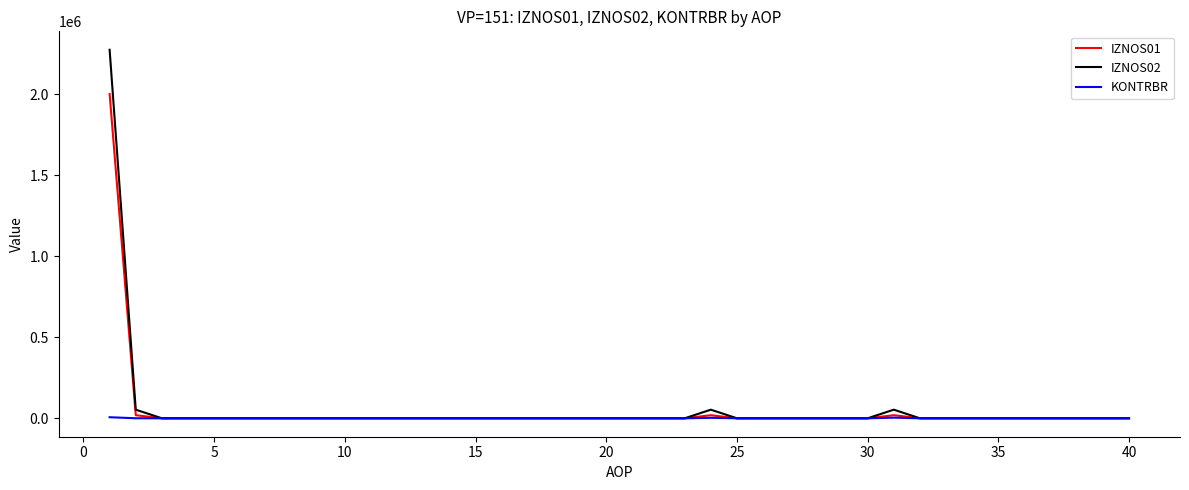

What is the maximum value for IZNOS01?

2001919.9